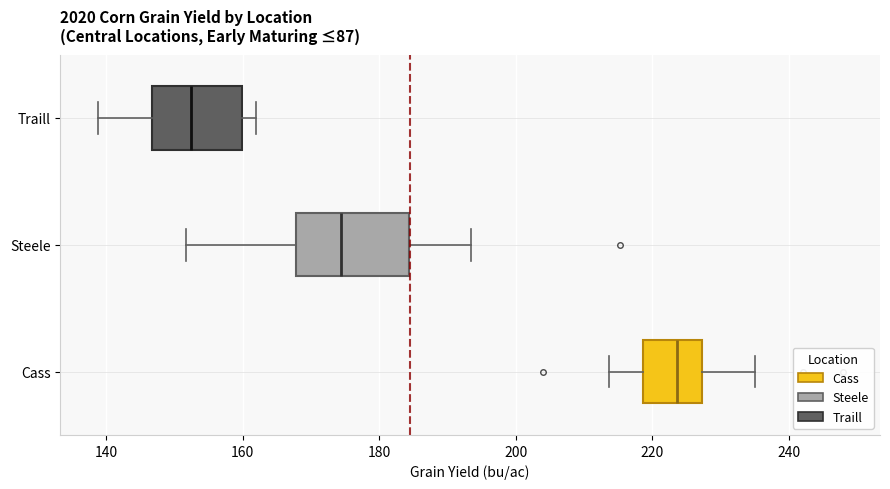

Reading bottom to top, transcribe this box plot: for each box, give where its median line is, the range the box spans, and where its two whiskers end, as read against the x-axis. The values are not printed on the chart, so give them approximately, as read against the axis.

Cass: median 224, box 218 to 228, whiskers 214 to 236
Steele: median 174, box 168 to 184, whiskers 152 to 194
Traill: median 152, box 146 to 160, whiskers 138 to 162